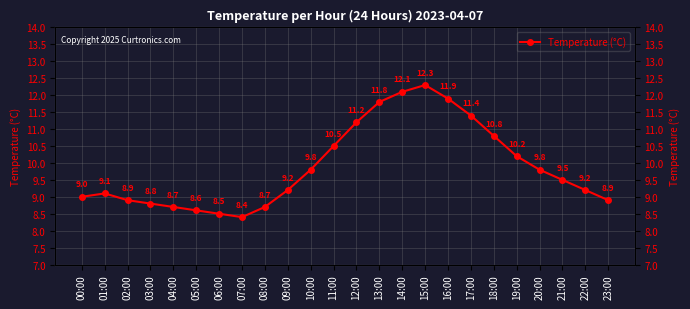

True or false: the data shows 11.2 at 12:00.

True